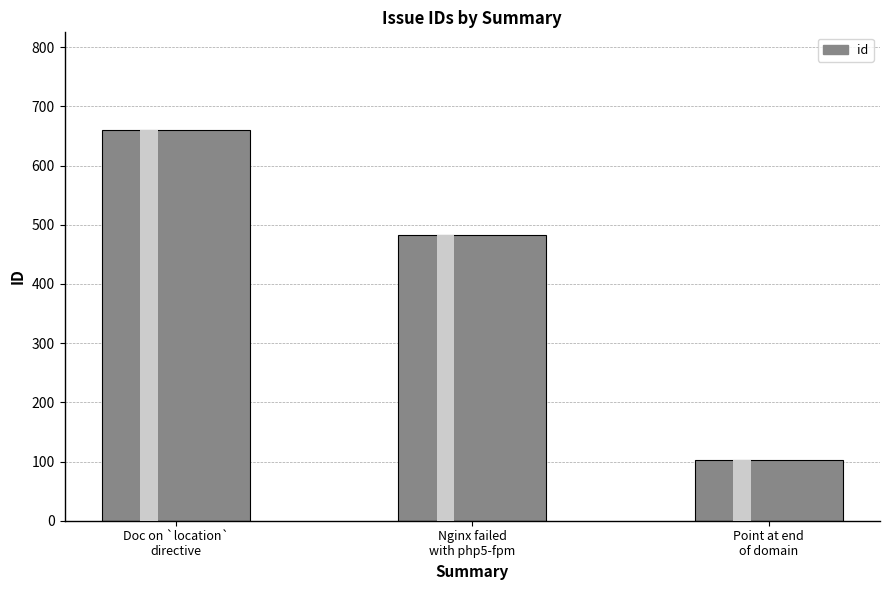

True or false: the data shows 103 at Point at the end of the domain..

True